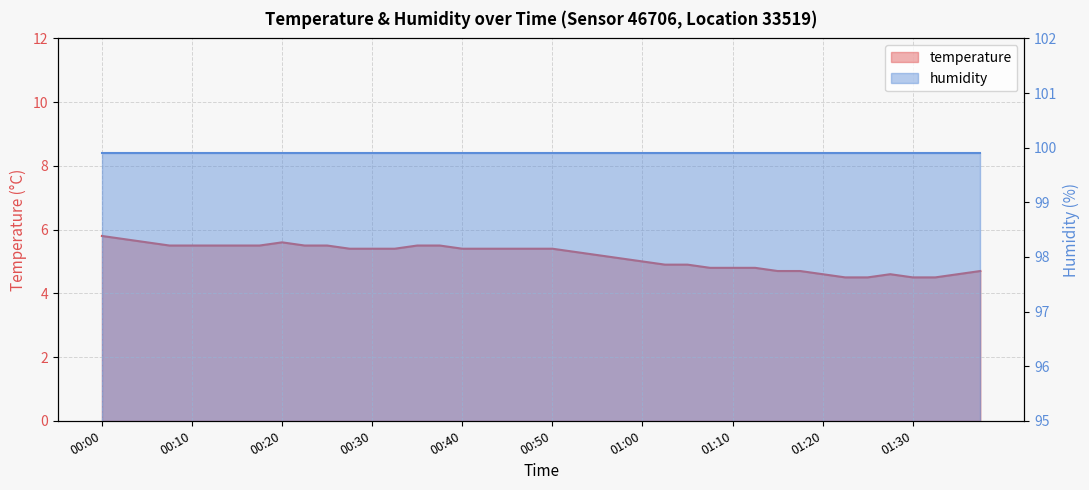

What is the approximate value at 00:18?

5.5